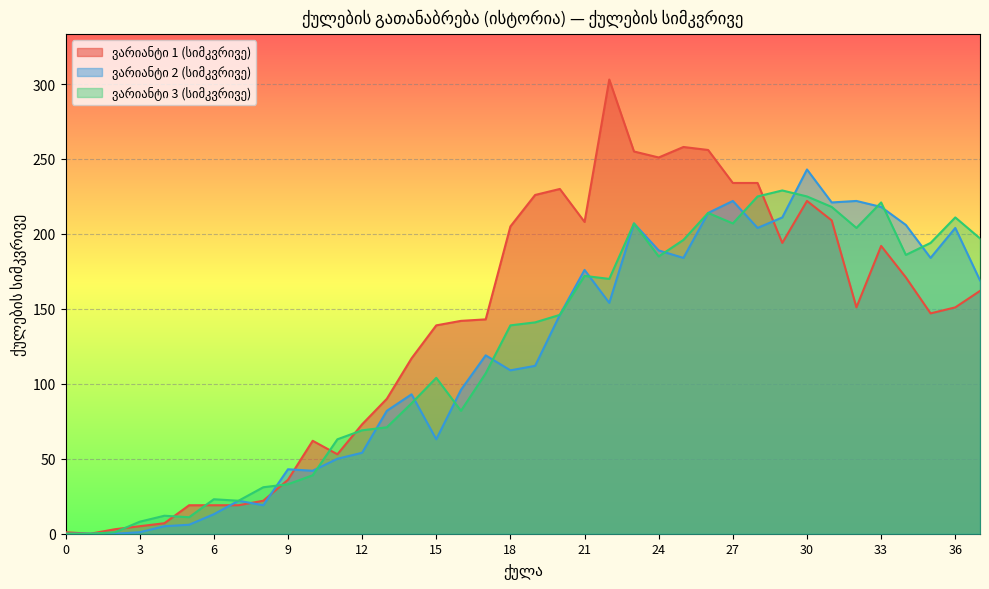

Which series ends up on top after the final intersection of ვარიანტი 2 (სიმკვრივე) and ვარიანტი 1 (სიმკვრივე)?

ვარიანტი 2 (სიმკვრივე)